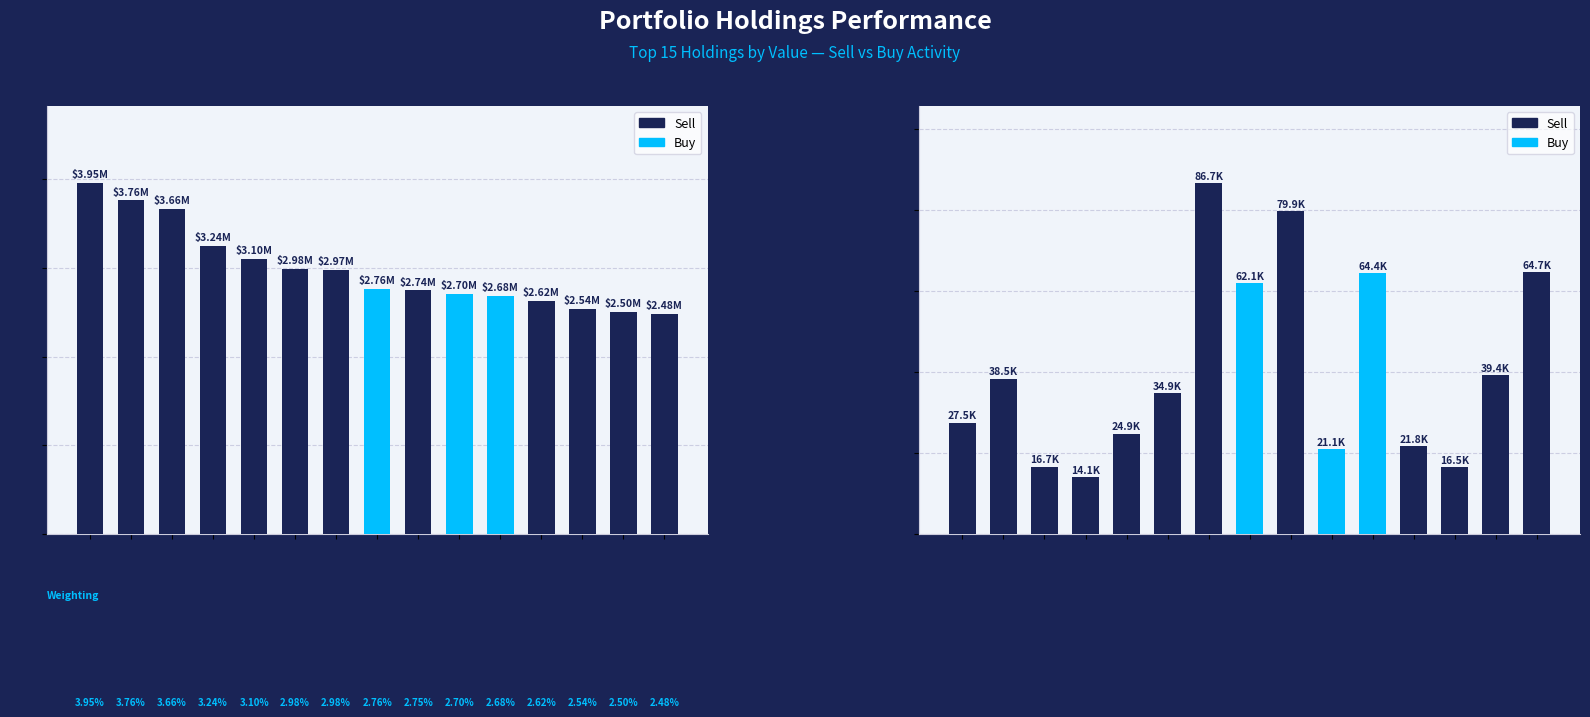

What is the label of the 14th bar from the left?

DOW